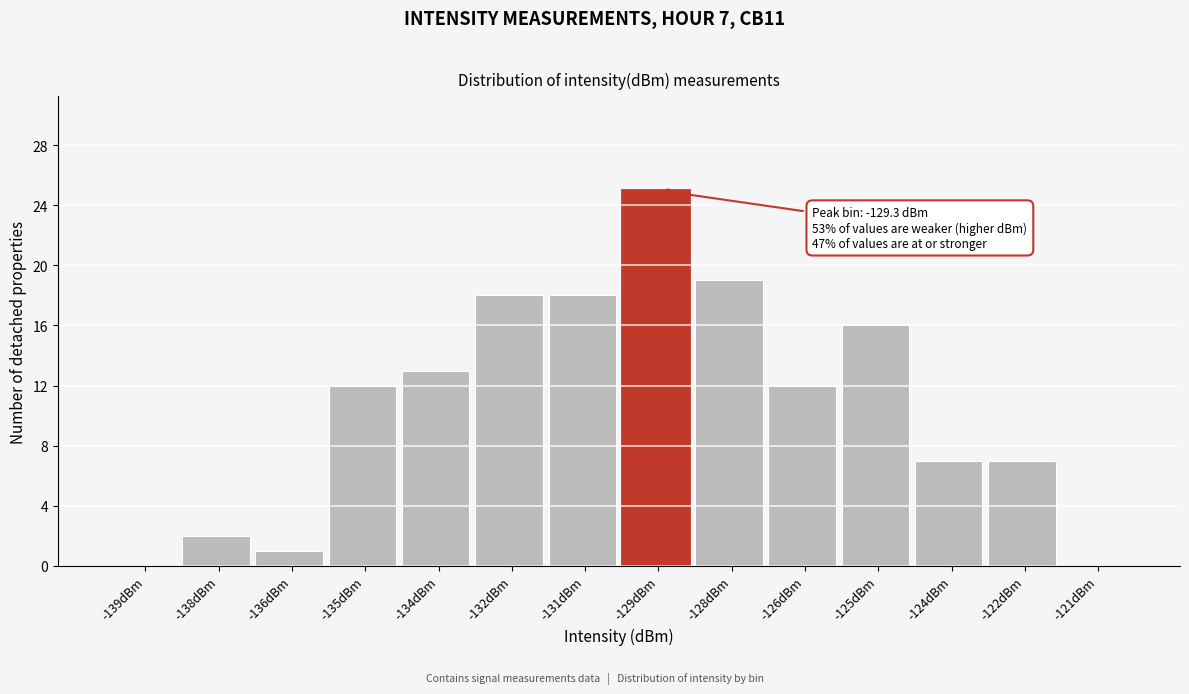

Reading left to right, transcribe all the data shown in this chart.

-139dBm=0	-138dBm=2	-136dBm=1	-135dBm=12	-134dBm=13	-132dBm=18	-131dBm=18	-129dBm=25	-128dBm=19	-126dBm=12	-125dBm=16	-124dBm=7	-122dBm=7	-121dBm=0